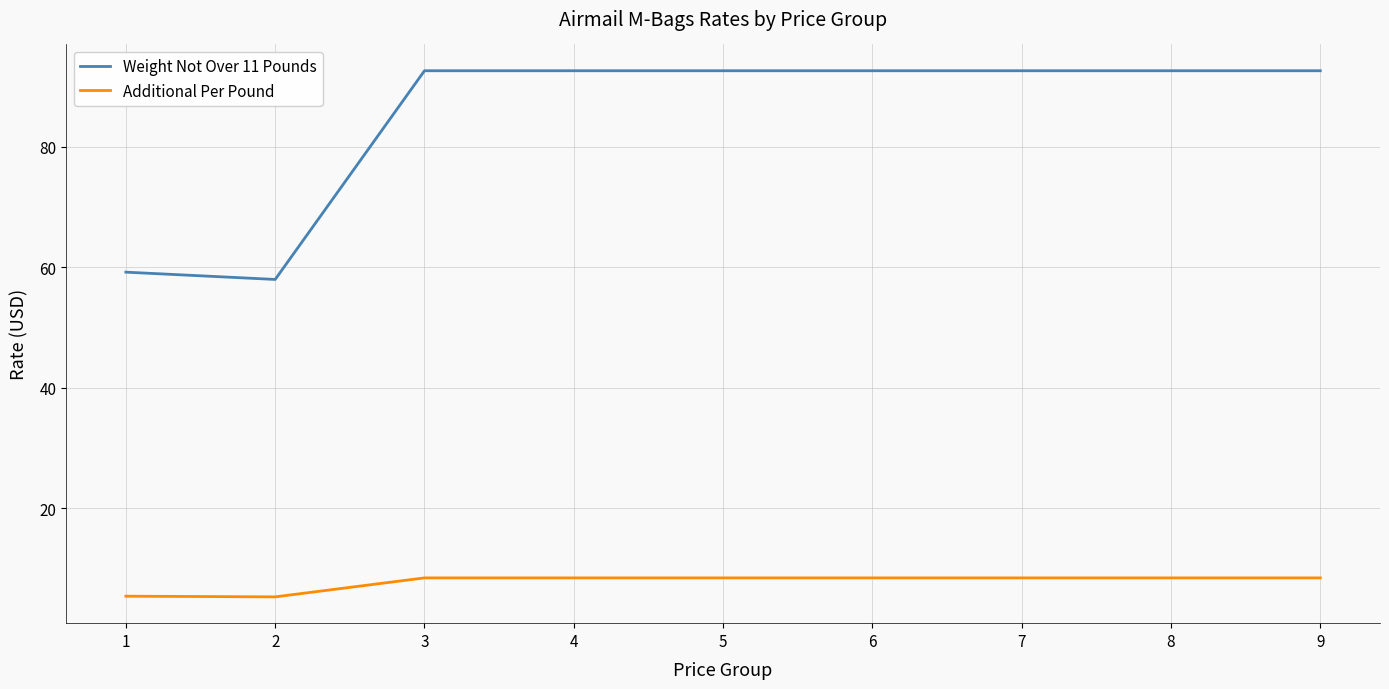

True or false: Weight Not Over 11 Pounds and Additional Per Pound cross at least once.

False